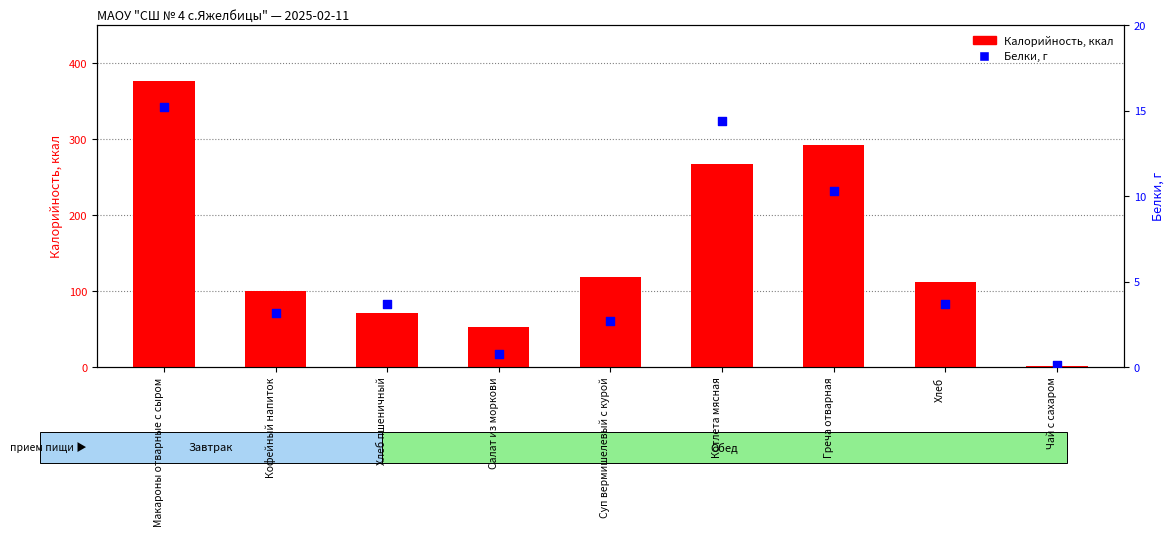

At which category is the sum across all series the highest?

Макароны отварные с сыром